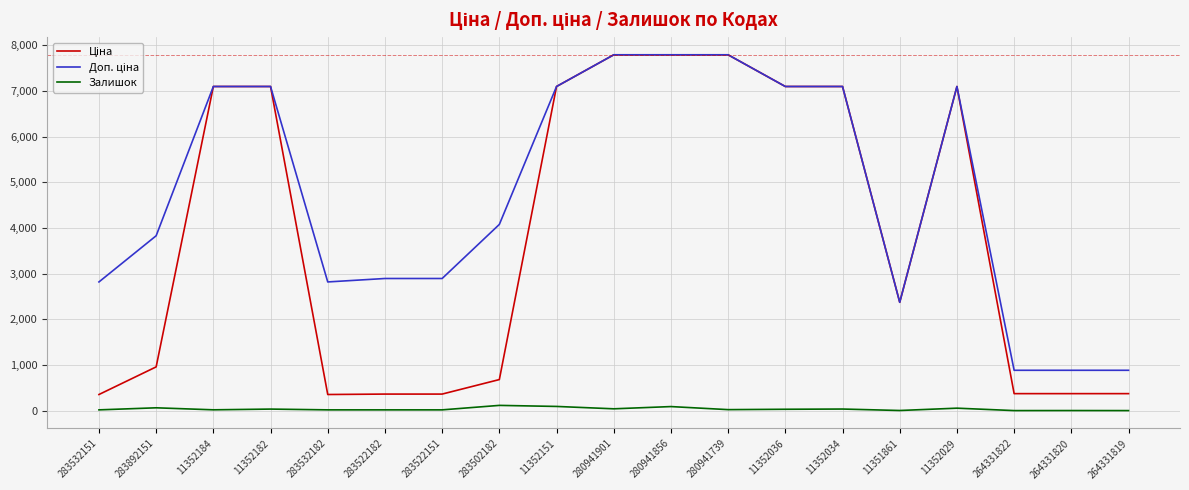

In Ціна, how many points are lower than both neighbors (excluding endpoints)?

2